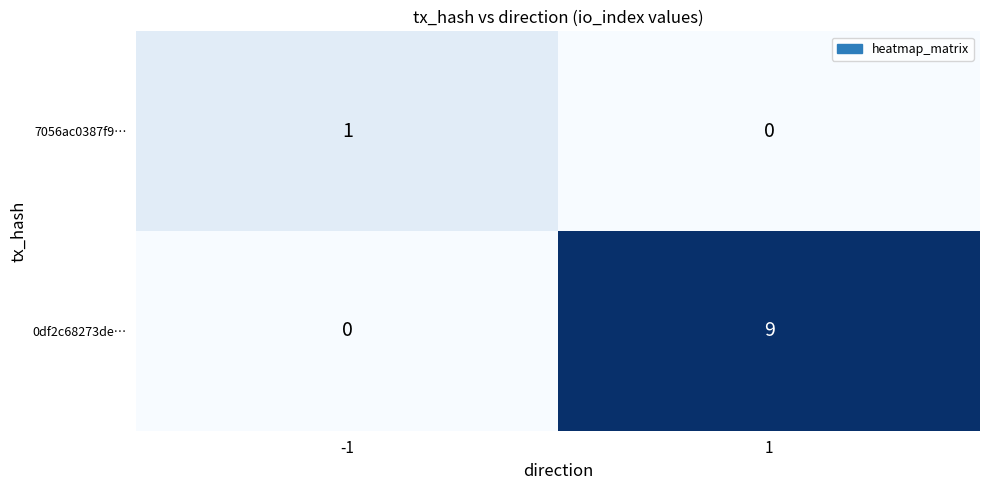

What is the maximum value shown in the chart?

9